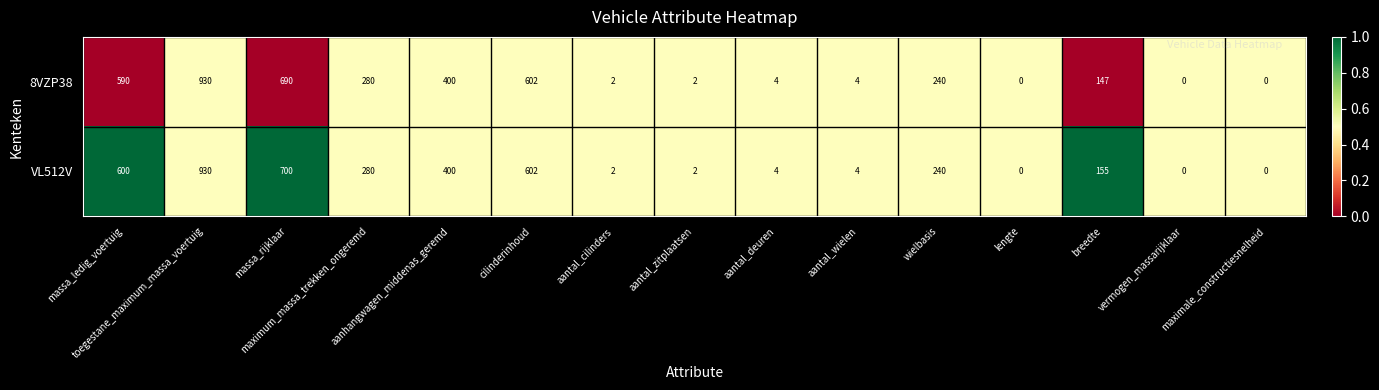

Which series has the largest total across all categories?

VL512V